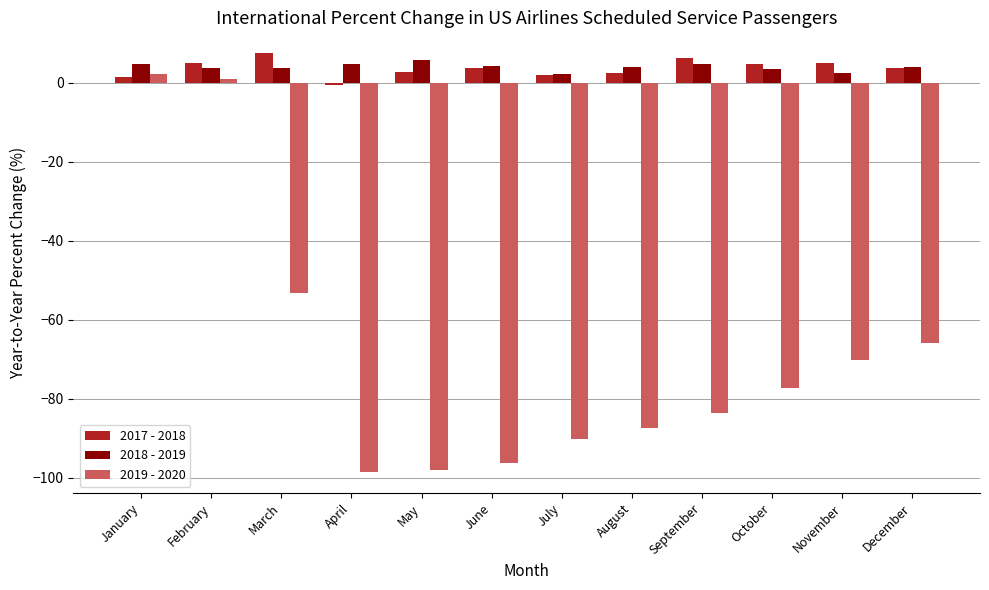

What is the difference between the second highest and minimum values in the 2019 - 2020 series?

99.6